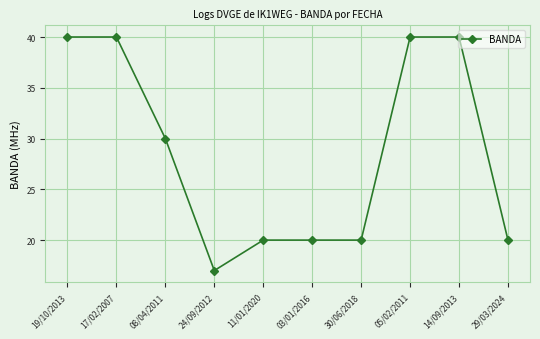

How many series are shown in this chart?

1